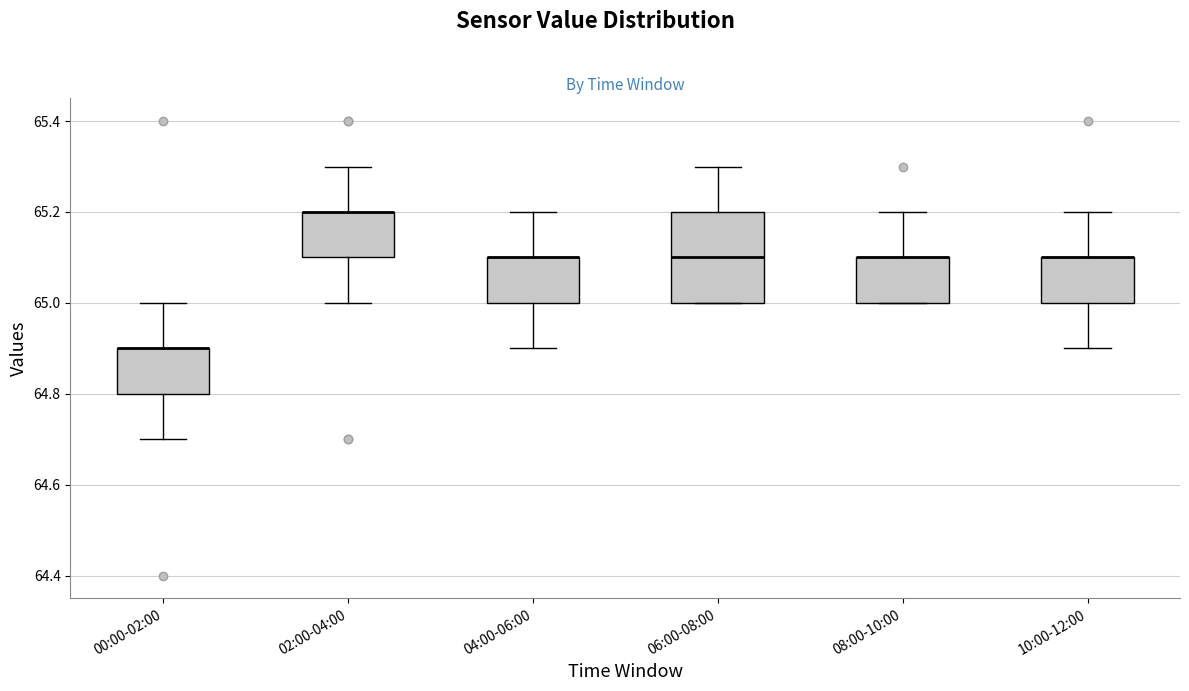

Reading left to right, transcribe this box plot: for each box, give where its median line is, the range the box spans, and where its two whiskers end, as read against the y-axis. The values are not printed on the chart, so give them approximately, as read against the axis.

00:00-02:00: median 64.9 (drawn on the box's upper edge), box 64.8 to 64.9, whiskers 64.7 to 65.0
02:00-04:00: median 65.2 (drawn on the box's upper edge), box 65.1 to 65.2, whiskers 65.0 to 65.3
04:00-06:00: median 65.1 (drawn on the box's upper edge), box 65.0 to 65.1, whiskers 64.9 to 65.2
06:00-08:00: median 65.1, box 65.0 to 65.2, whiskers 65.0 to 65.3
08:00-10:00: median 65.1 (drawn on the box's upper edge), box 65.0 to 65.1, whiskers 65.0 to 65.2
10:00-12:00: median 65.1 (drawn on the box's upper edge), box 65.0 to 65.1, whiskers 64.9 to 65.2